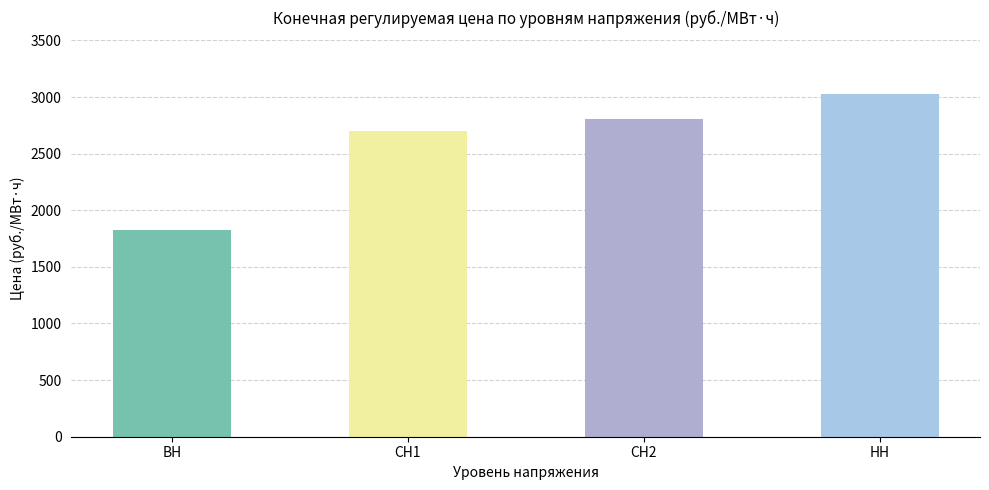

Is it true that the value at ВН is 439.5?

False